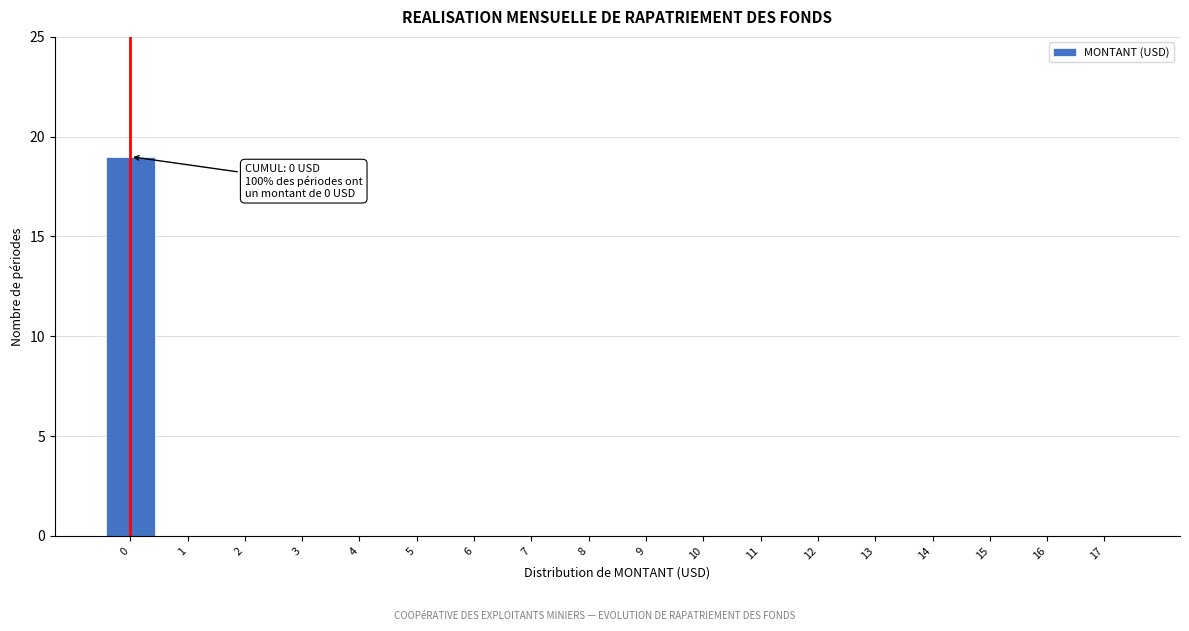

Over which range of the x-axis is the bar tallest?

-0.5 to 0.5